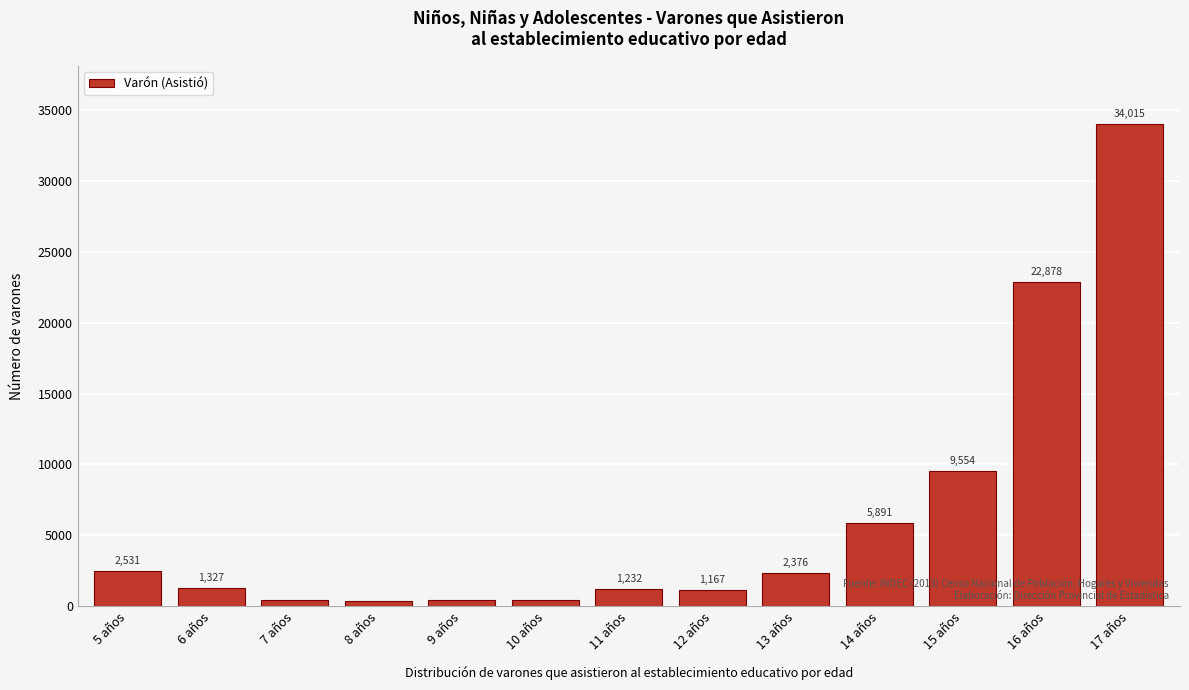

Reading left to right, transcribe all the data shown in this chart.

5 años=2531	6 años=1327	7 años=478	8 años=381	9 años=431	10 años=469	11 años=1232	12 años=1167	13 años=2376	14 años=5891	15 años=9554	16 años=22878	17 años=34015